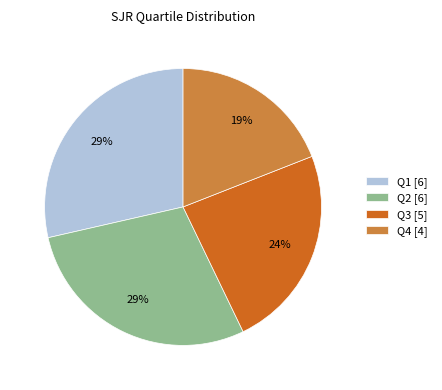

True or false: Q1 accounts for 39% of the total.

False